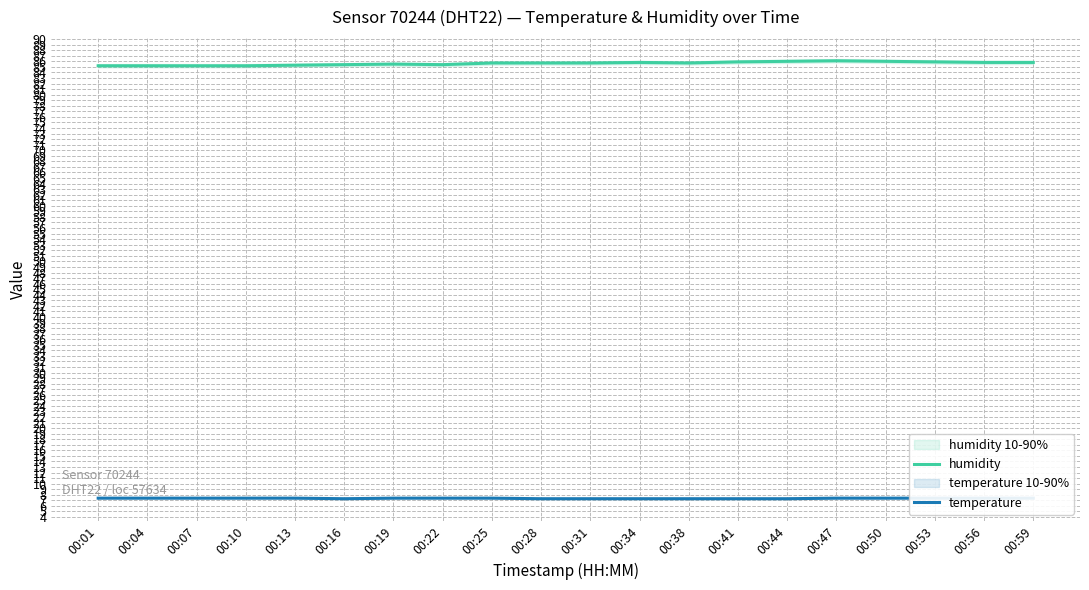

At 00:22, list the series in order from smallest to largest.

temperature, humidity